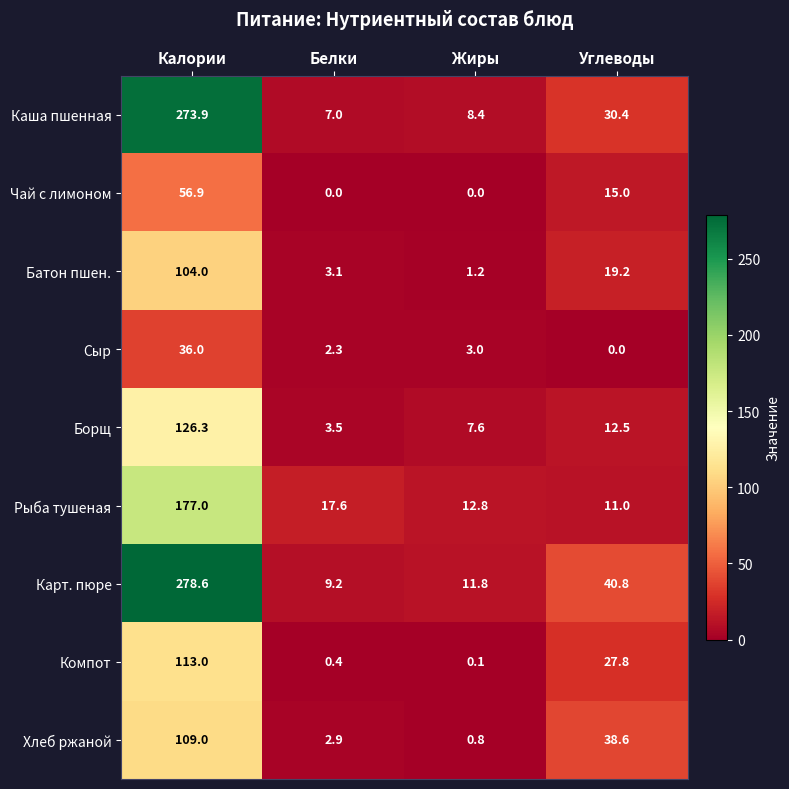

Which series has the widest spread of values?

Карт. пюре